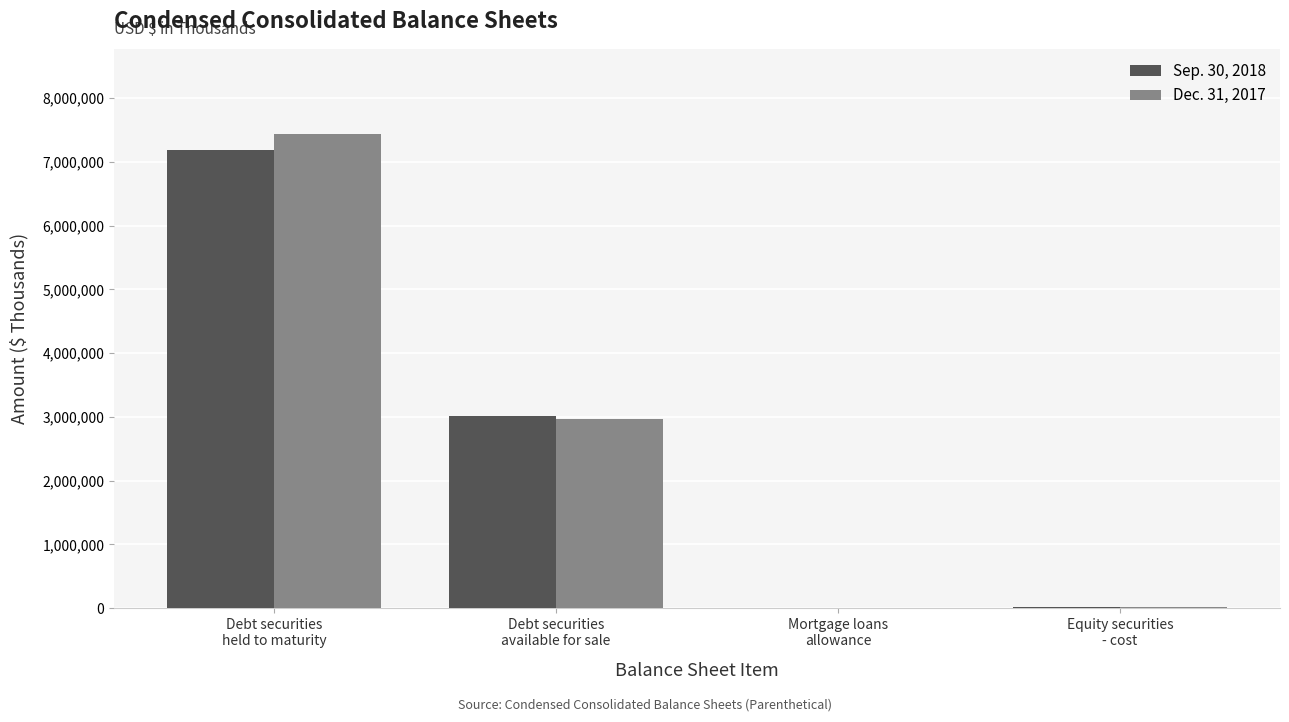

Is it true that Dec. 31, 2017 equals 4514162 at Debt securities
available for sale?

False